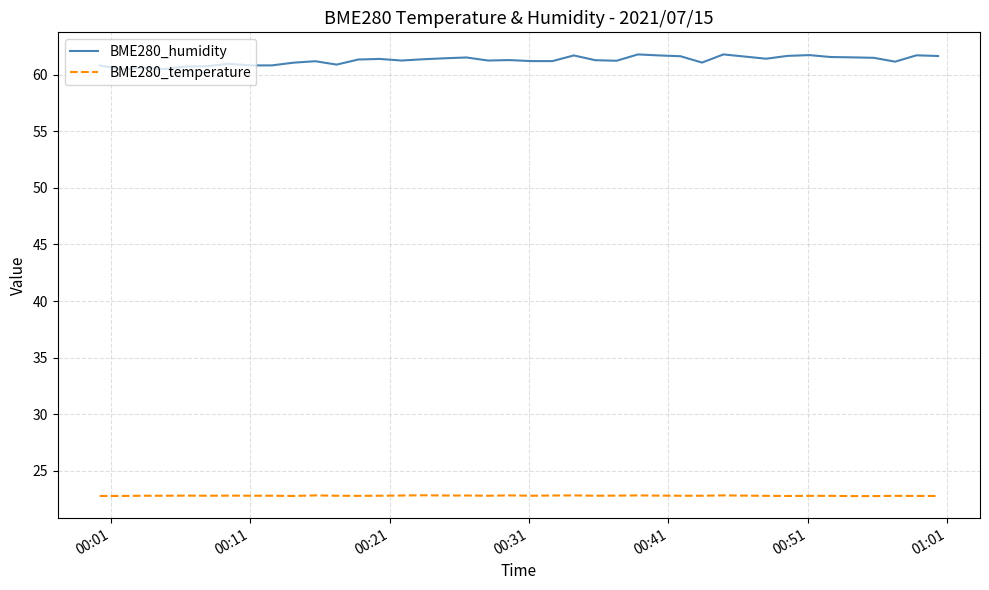

Which series has the largest range (max minus min)?

BME280_humidity